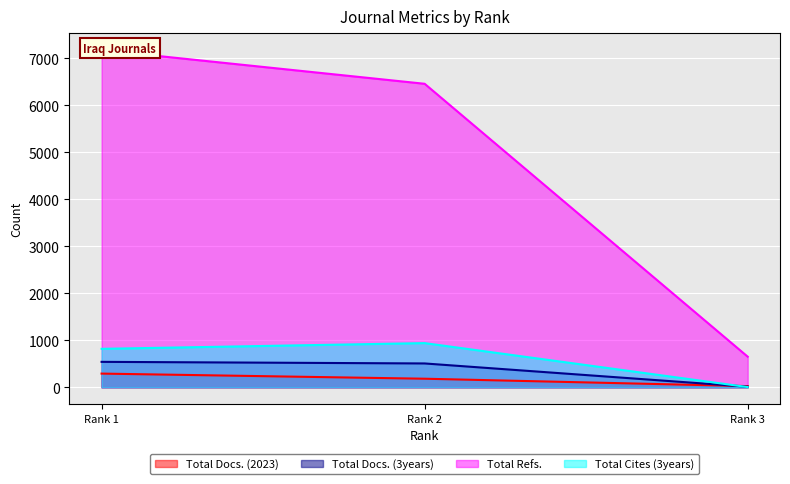

Rank the categories by Total Cites (3years) value from highest to lowest.

Rank 2, Rank 1, Rank 3